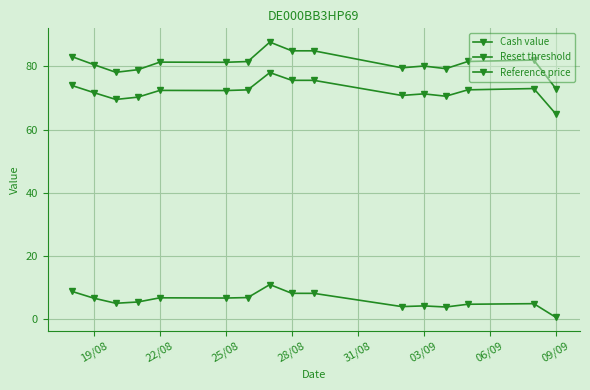

The Cash value series shows 10.7 at 22/08. True or false?

False